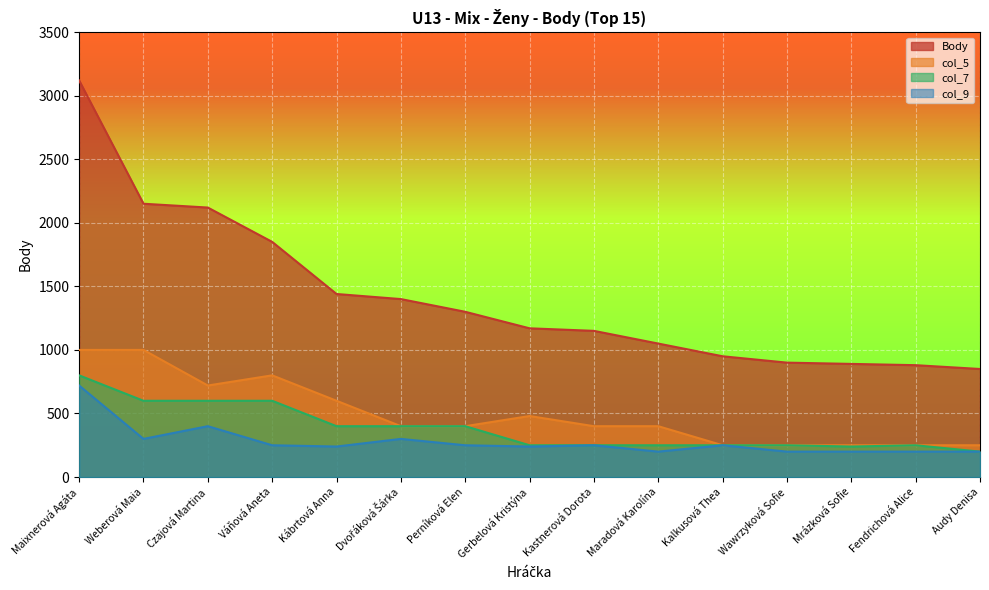

Reading left to right, transcribe all the data shown in this chart.

Body: 3120	2150	2120	1850	1440	1400	1300	1170	1150	1050	950	900	890	880	850
col_5: 1000	1000	720	800	600	400	400	480	400	400	250	250	250	250	250
col_7: 800	600	600	600	400	400	400	250	250	250	250	250	240	250	200
col_9: 720	300	400	250	240	300	250	240	250	200	250	200	200	200	200